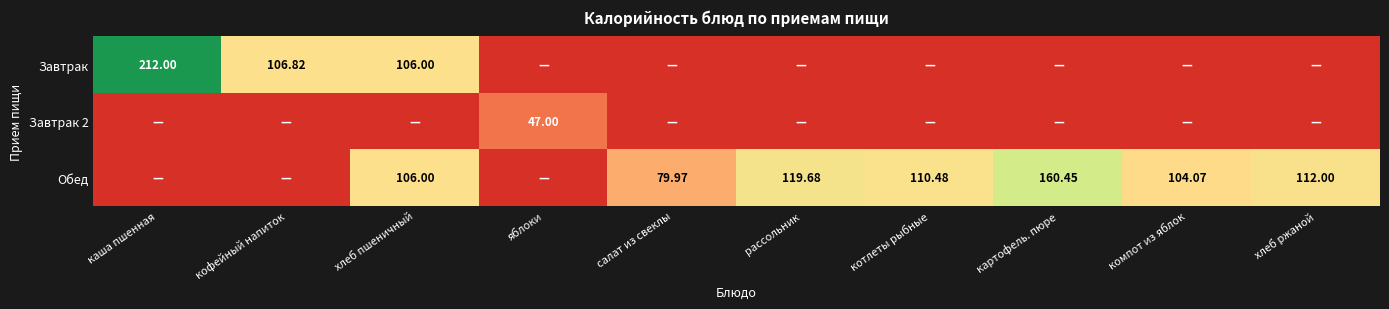

Rank the series by their average value, from highest to lowest.

Обед, Завтрак, Завтрак 2